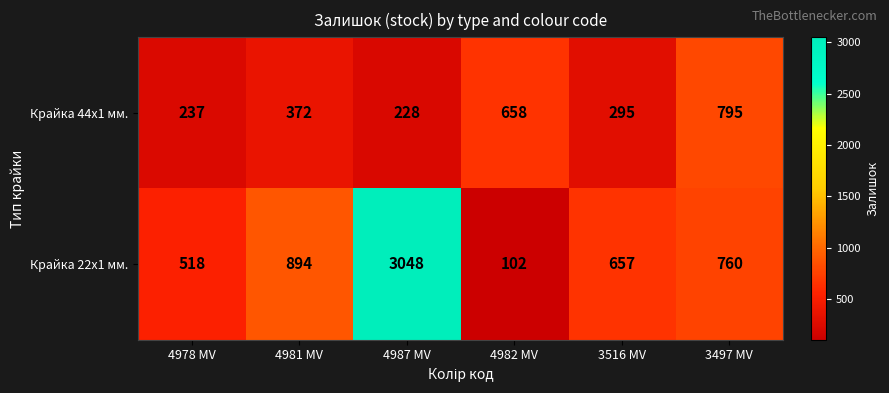

What is the difference between the Крайка 22x1 мм. values at 3516 MV and 4981 MV?

237